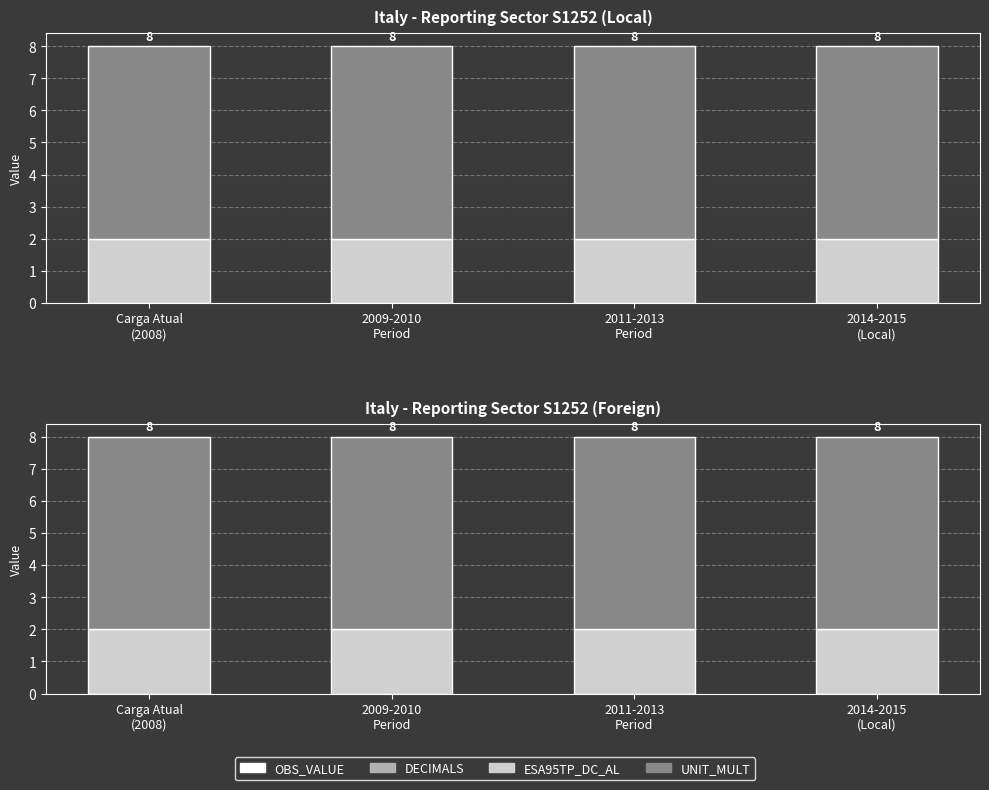

What is the spread (max minus min) of values at 2011-2013
Period?

6